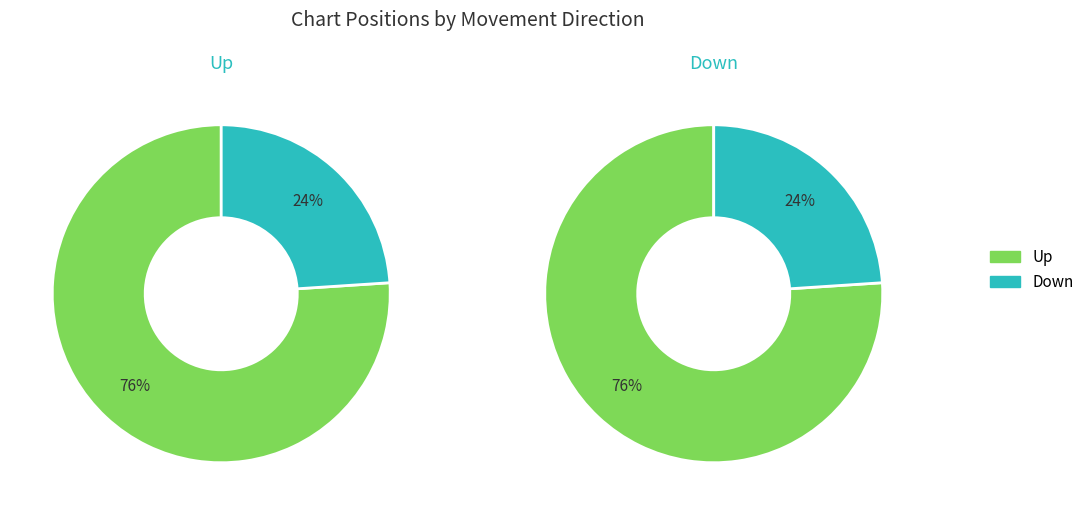

What percentage is the up slice, to the nearest percent?

76%